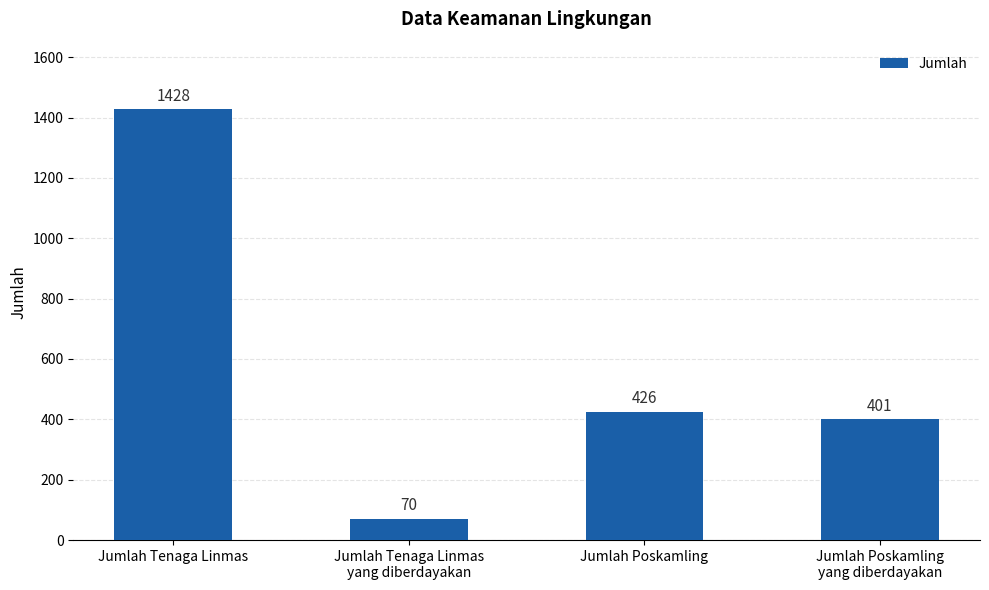

Is it true that the value at Jumlah Tenaga Linmas is 2103?

False